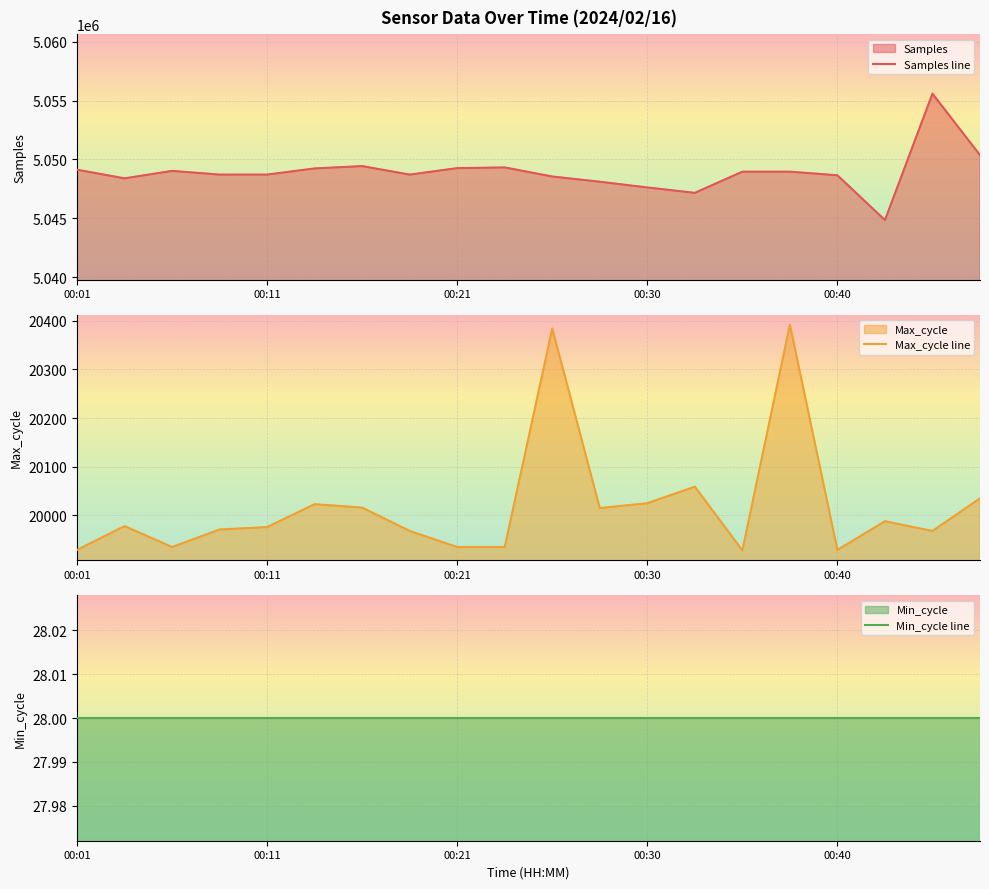

True or false: Max_cycle line has a value of 35303 at 00:21.

False